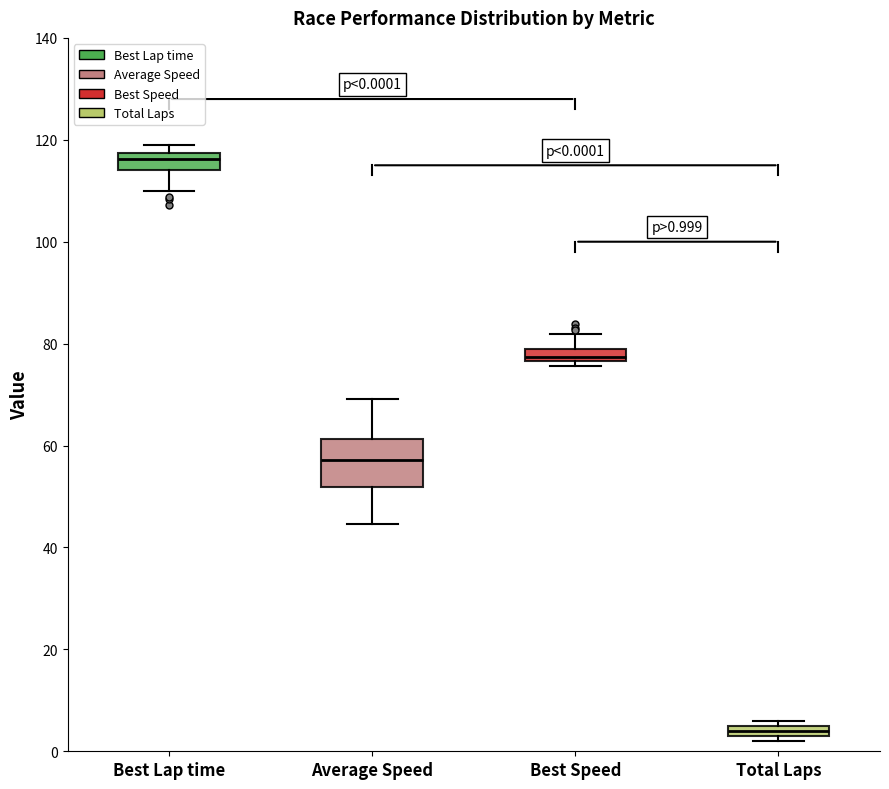

Which box is the tallest, from its lower edge to its upper edge?

Average Speed